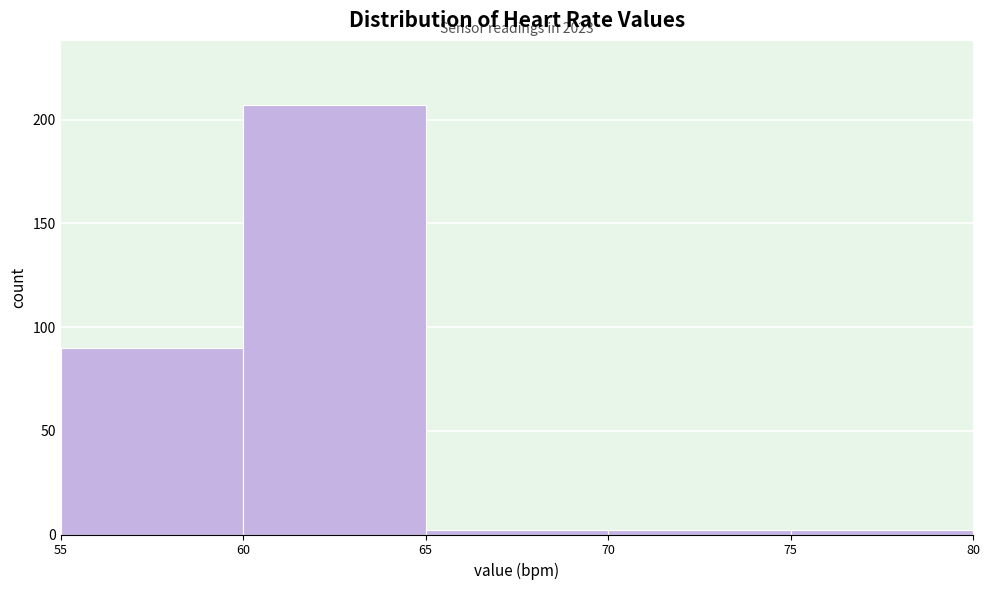

Which range on the x-axis has the tallest bar?

60 to 65